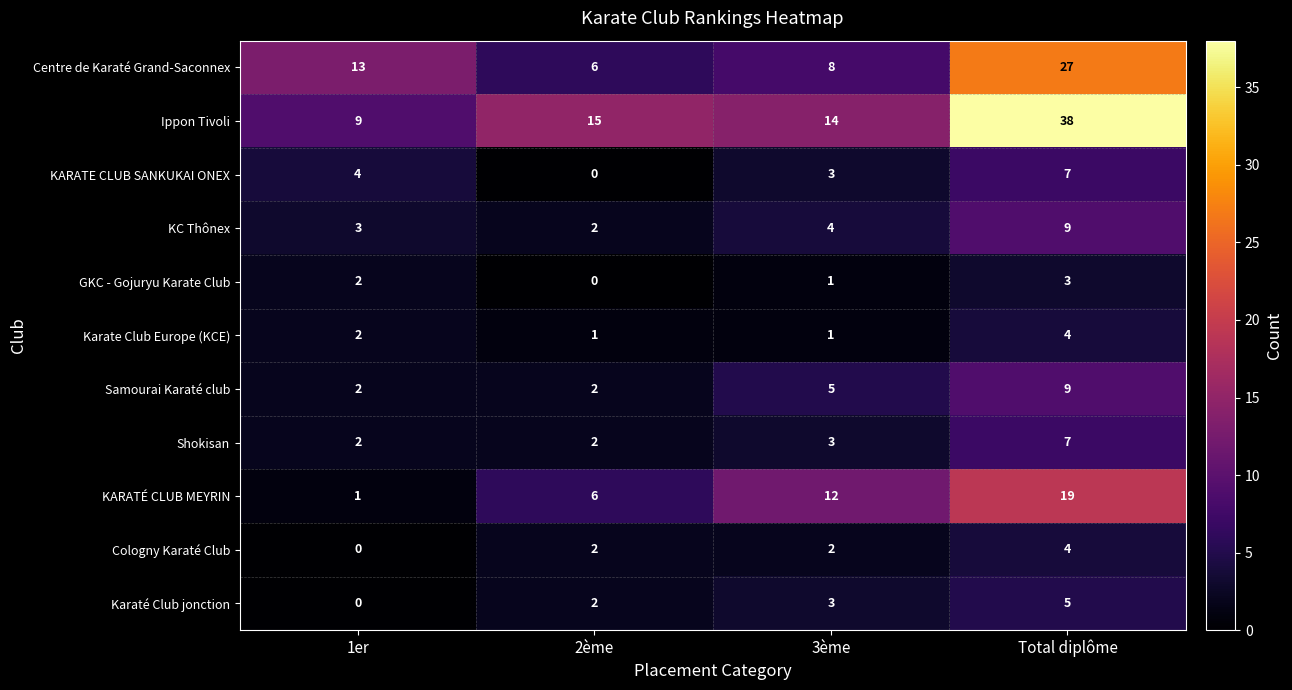

At which label is Centre de Karaté Grand-Saconnex closest to 16?

1er